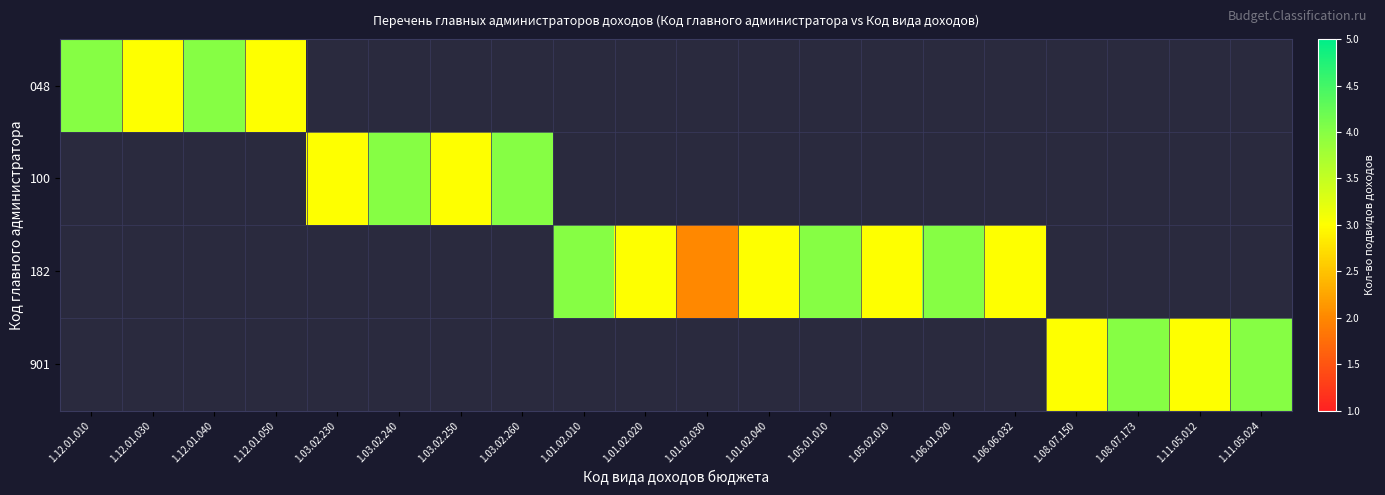

Between 1.01.02.040 and 1.06.01.020, which series saw the biggest shift?

182